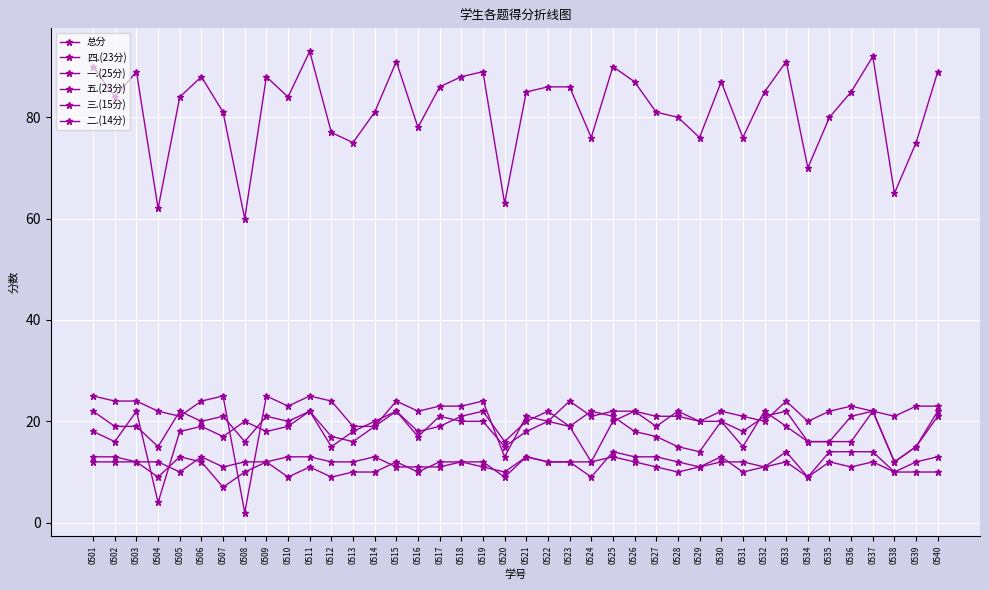

How many lines are shown in the chart?

6